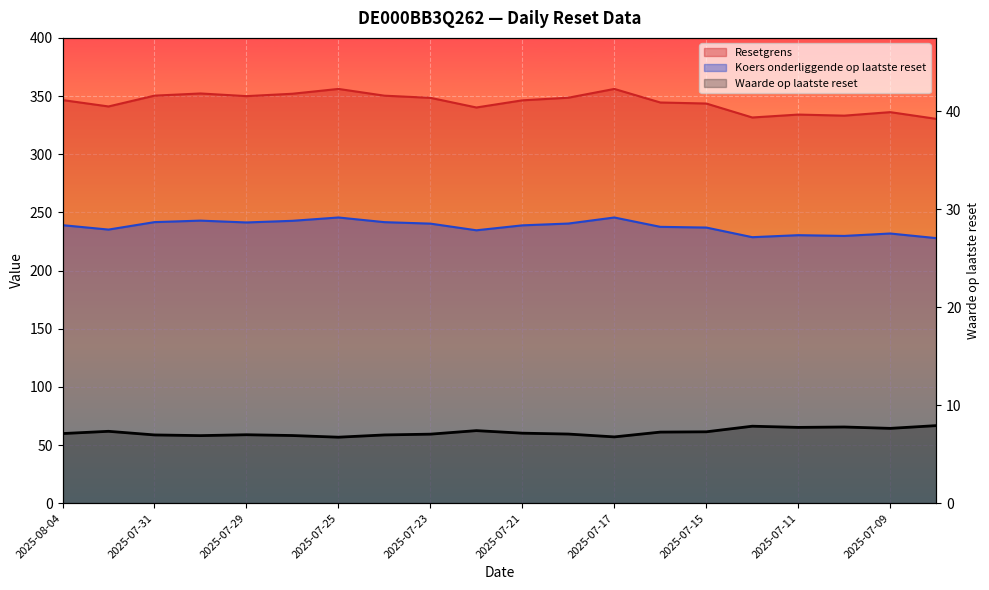

How many data points does each series have?

20